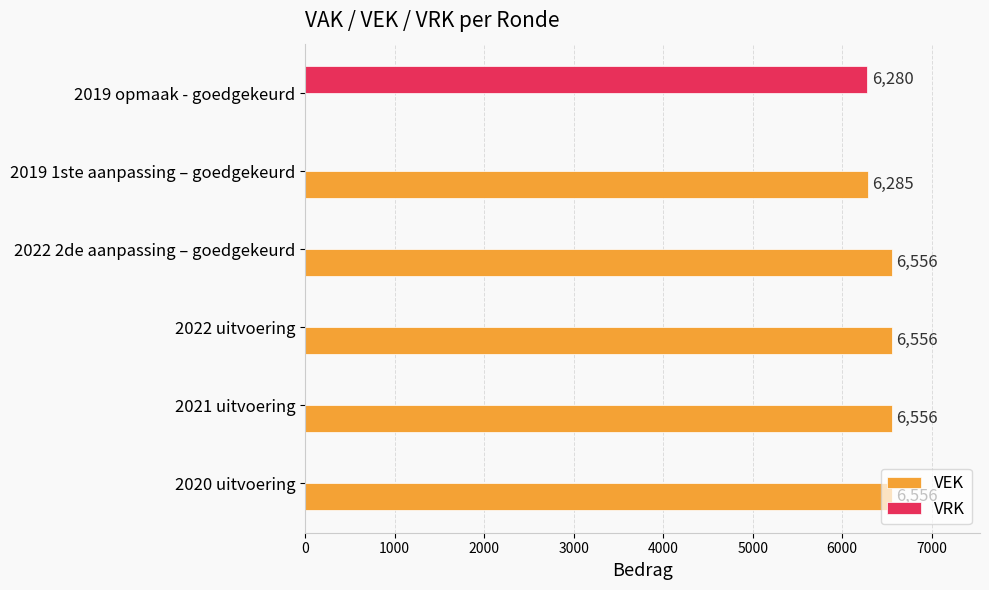

At which label is VEK closest to 3278?

2019 1ste aanpassing – goedgekeurd